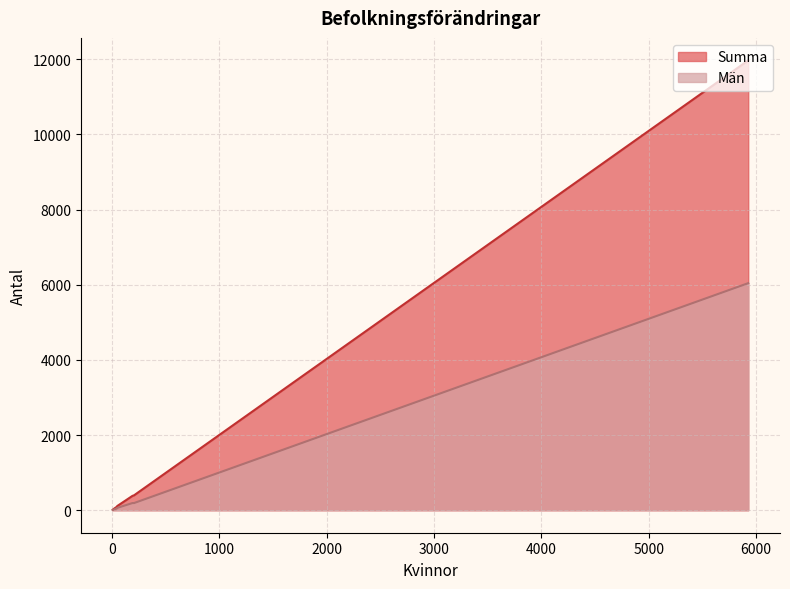

The value of Summa at Utvandrade is 6. True or false?

False